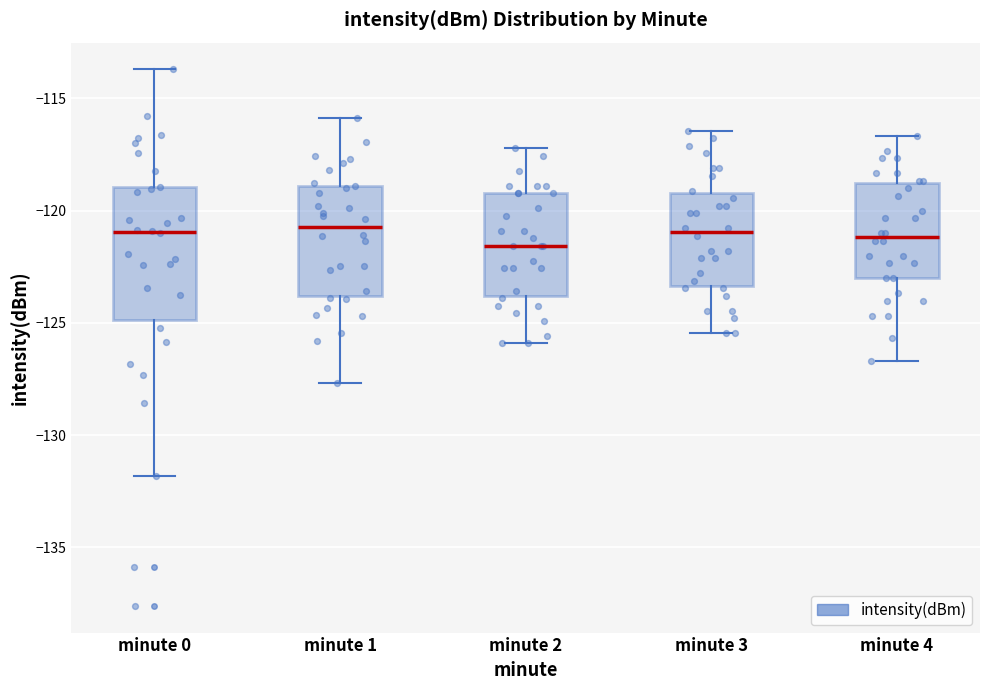

Reading left to right, read every box against the y-axis: the position of its median line, the range the box covers, and the ends of its whiskers. The values are not printed on the chart, so give them approximately, as read against the axis.

minute 0: median -121.0, box -125.0 to -119.0, whiskers -132.0 to -113.5
minute 1: median -120.5, box -124.0 to -119.0, whiskers -127.5 to -116.0
minute 2: median -121.5, box -124.0 to -119.0, whiskers -126.0 to -117.0
minute 3: median -121.0, box -123.5 to -119.0, whiskers -125.5 to -116.5
minute 4: median -121.0, box -123.0 to -119.0, whiskers -126.5 to -116.5